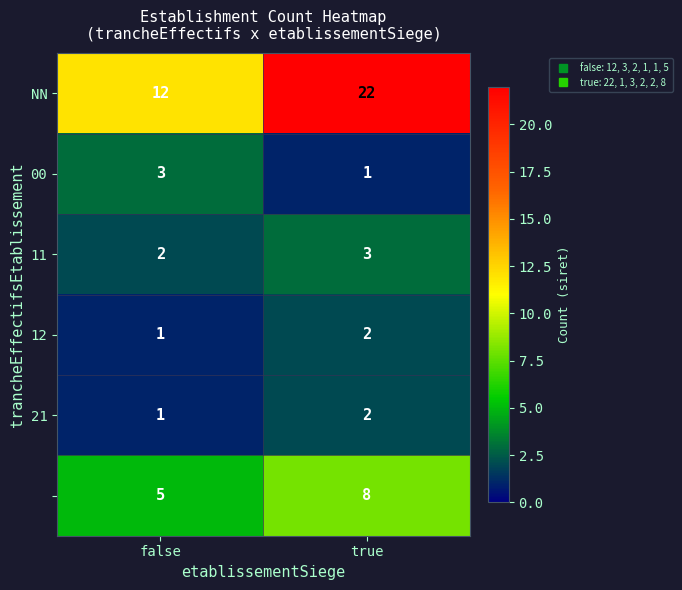

What is the total value across all series at true?

38